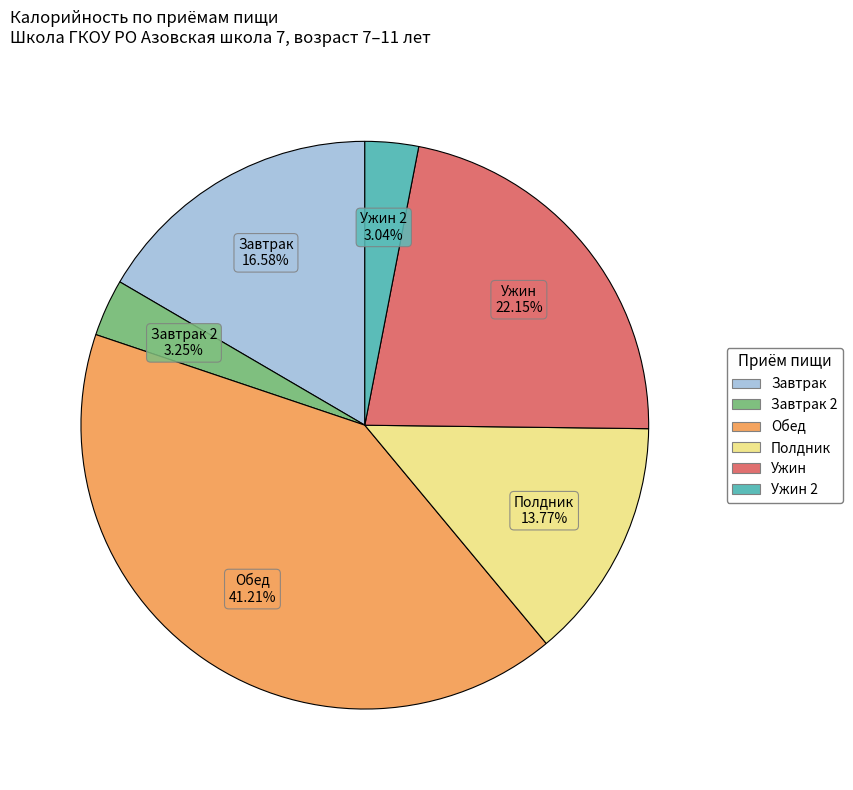

To the nearest percent, what is the difference between the Завтрак and Завтрак 2 slice percentages?

13%